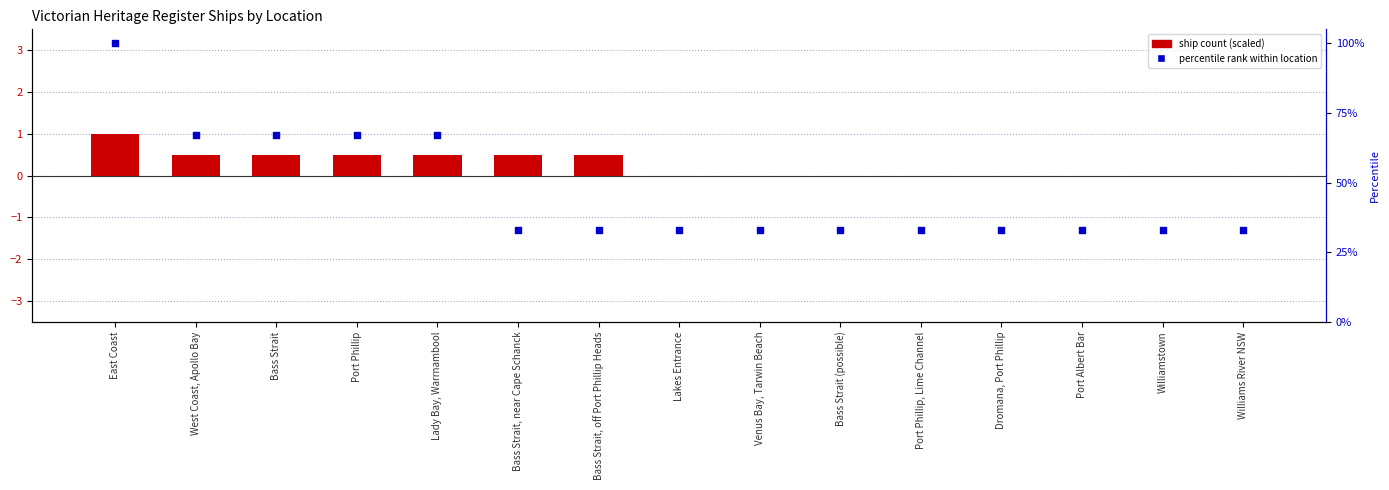

Is the value of percentile rank within location at Dromana, Port Phillip greater than the value of ship count (scaled) at East Coast?

Yes